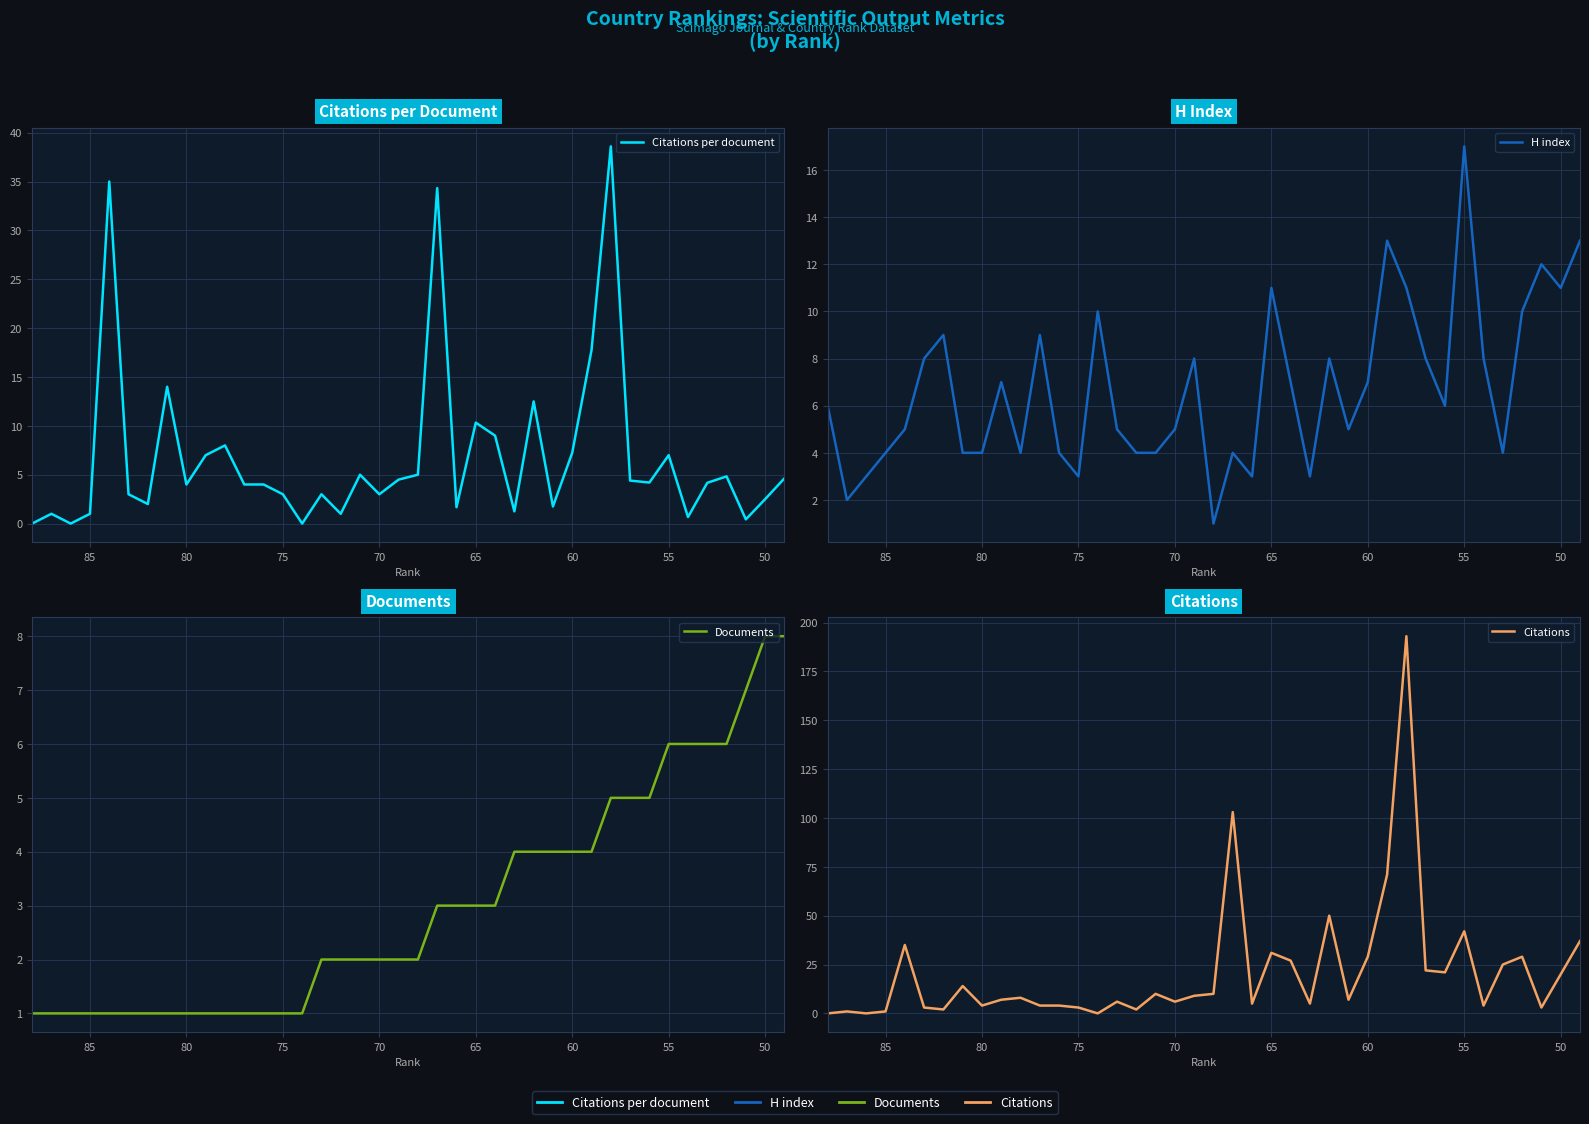

How many intersections are there between Citations per document and Documents?

13